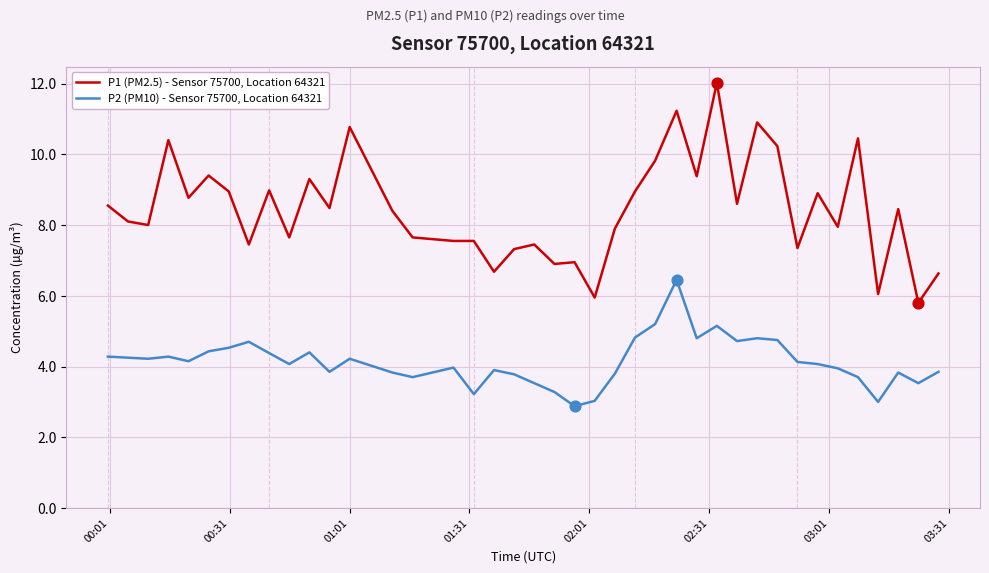

At how many categories does at least one series exceed 4?

40